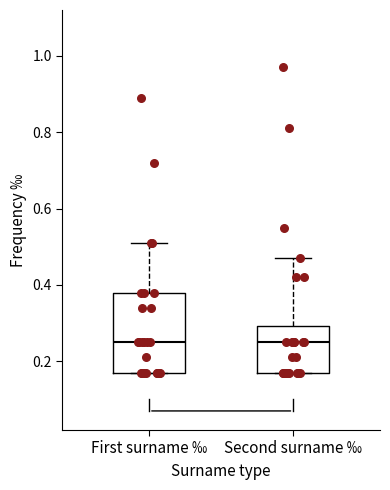

Reading left to right, read every box against the y-axis: the position of its median line, the range the box covers, and the ends of its whiskers. The values are not printed on the chart, so give them approximately, as read against the axis.

First surname ‰: median 0.26, box 0.18 to 0.38, whiskers 0.18 to 0.52
Second surname ‰: median 0.26, box 0.18 to 0.30, whiskers 0.18 to 0.48